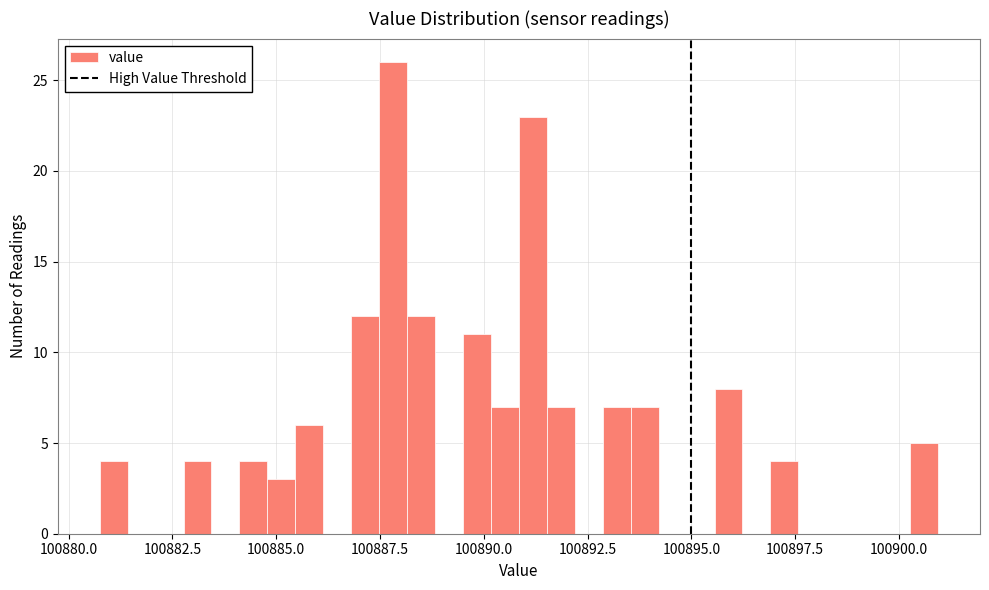

Around what value on the x-axis is the tallest bar? Give the approximate position of its centre, as read against the axis.

100888.0